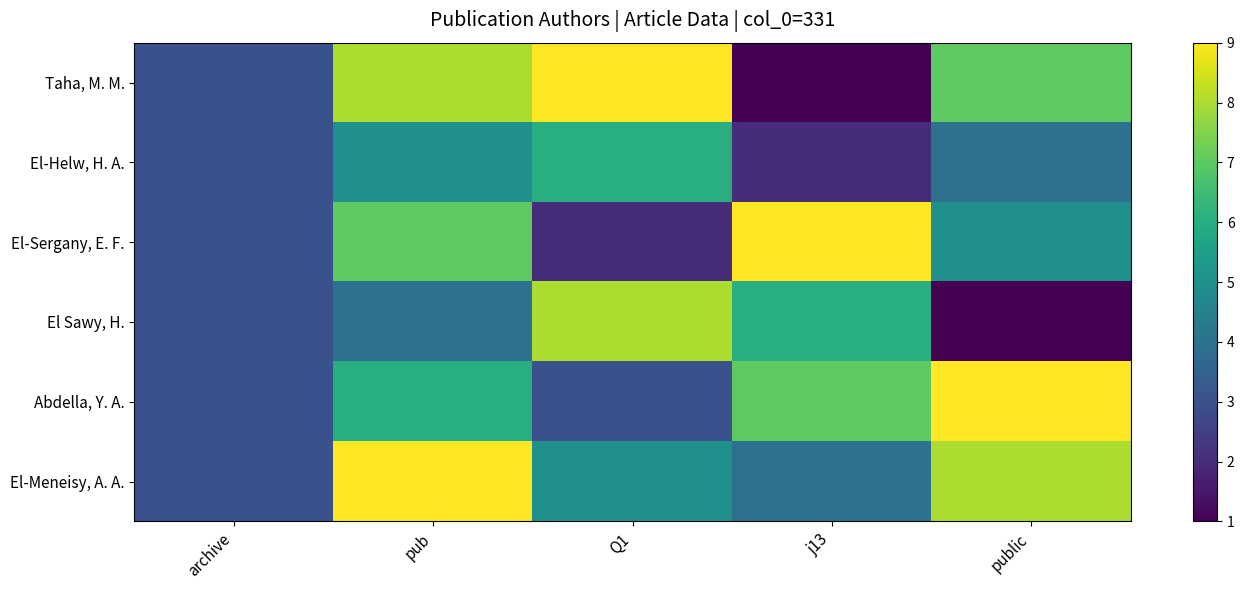

Which series has the largest range (max minus min)?

Taha, M. M.